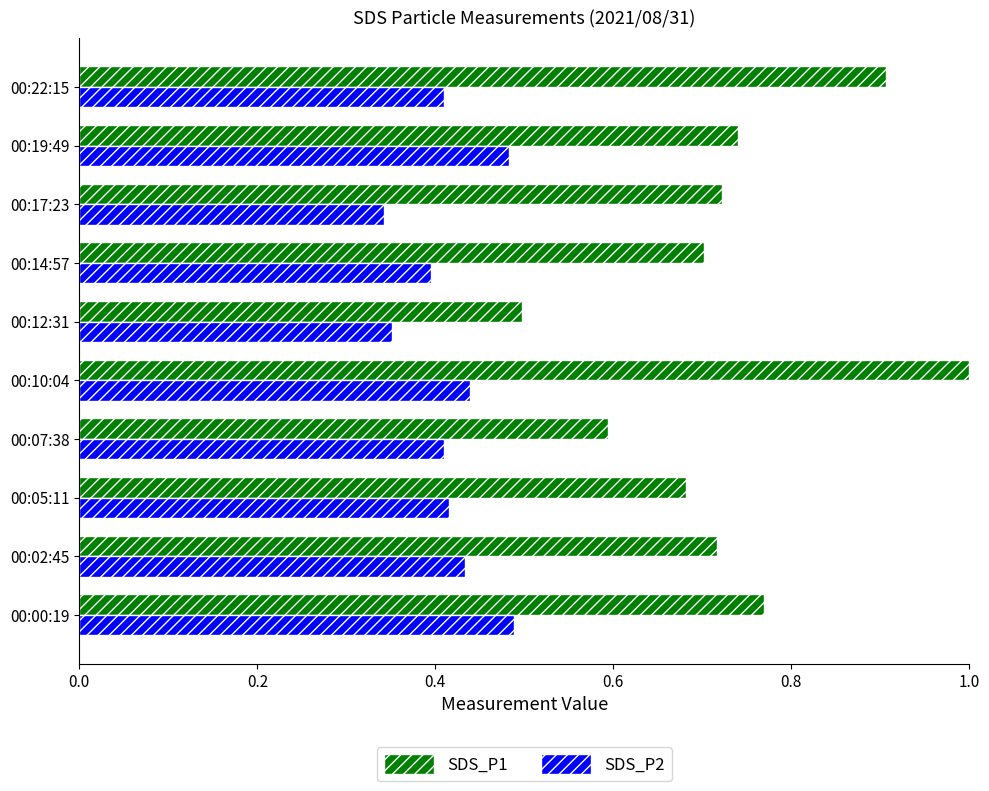

The SDS_P2 series shows 0.7 at 00:14:57. True or false?

False